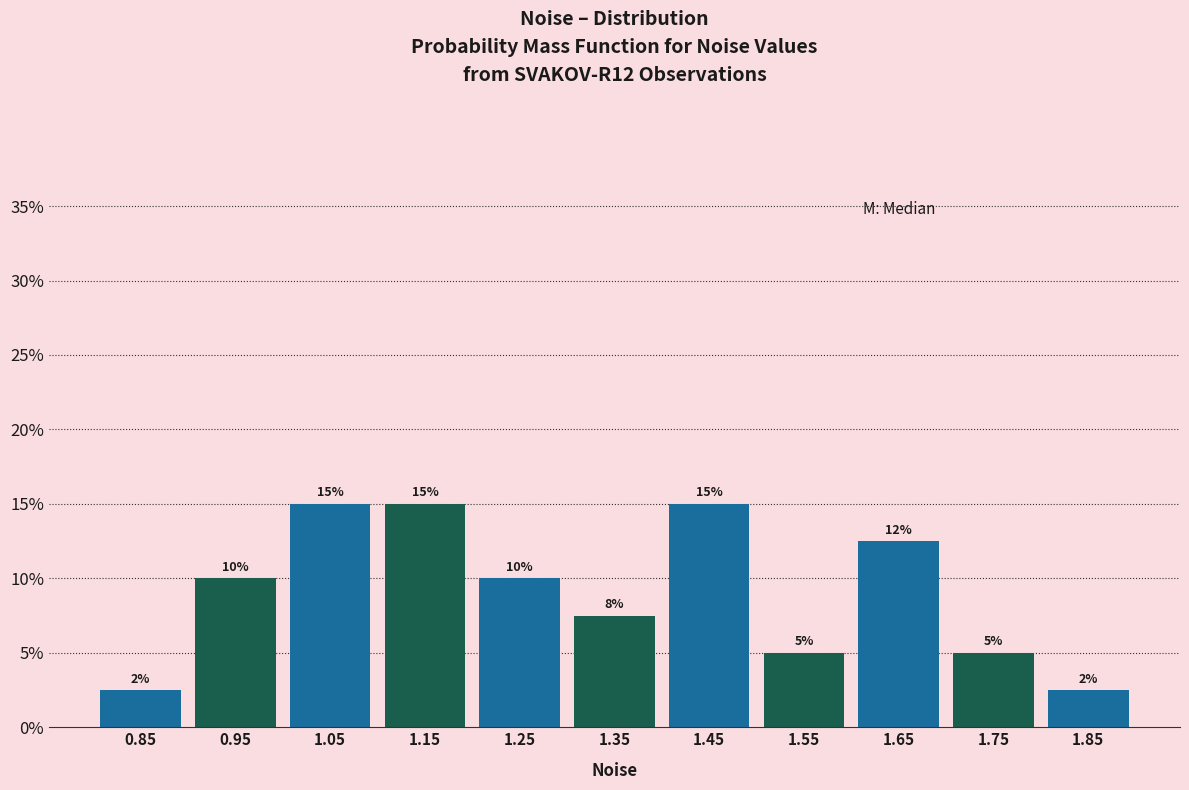

Count the values in the range 5 to 15.

9